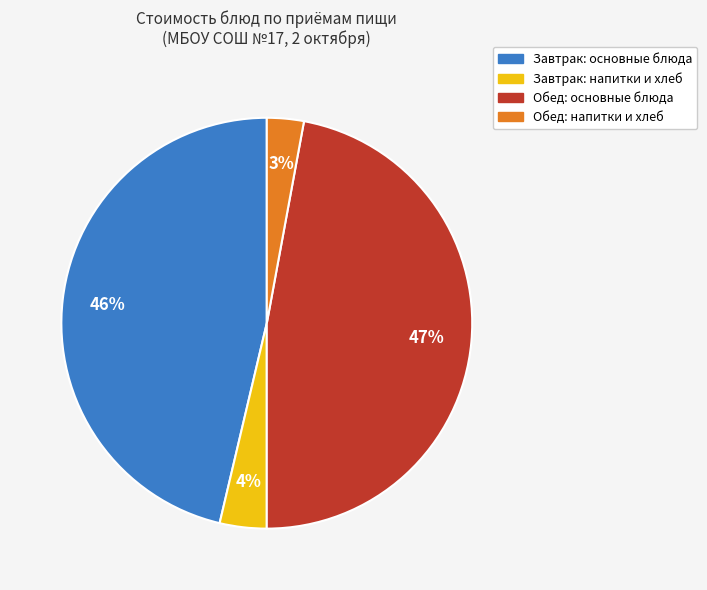

To the nearest percent, what is the difference between the largest and smallest slice percentages?

44%